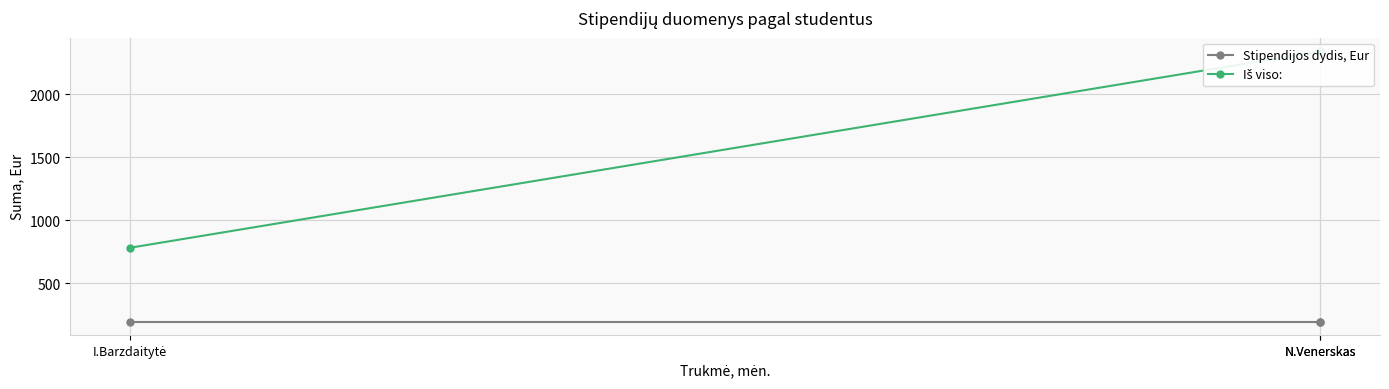

Is it true that Iš viso: equals 270 at I.Barzdaitytė?

False